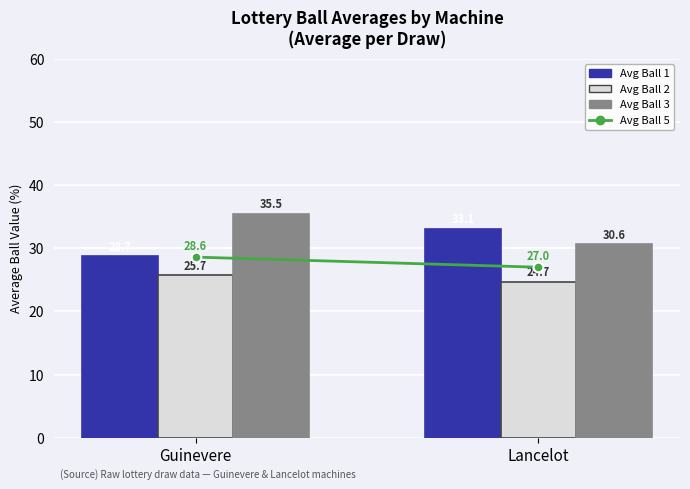

Which series has the largest range (max minus min)?

Avg Ball 3